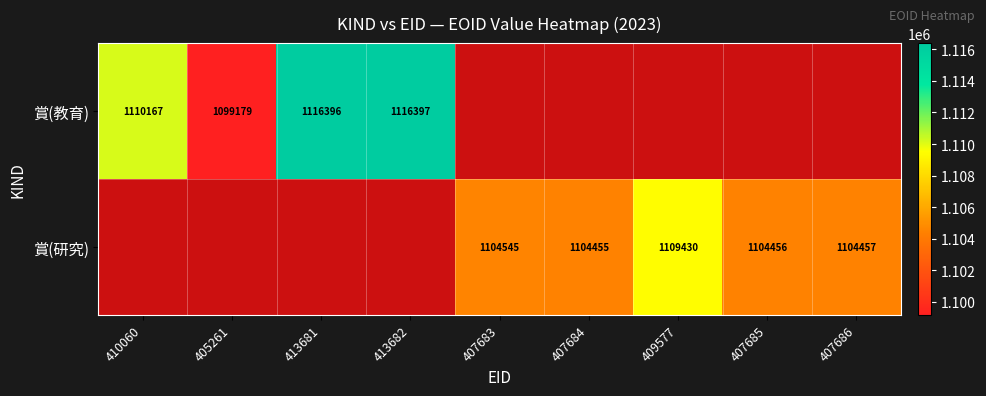

How many series are shown in this chart?

2